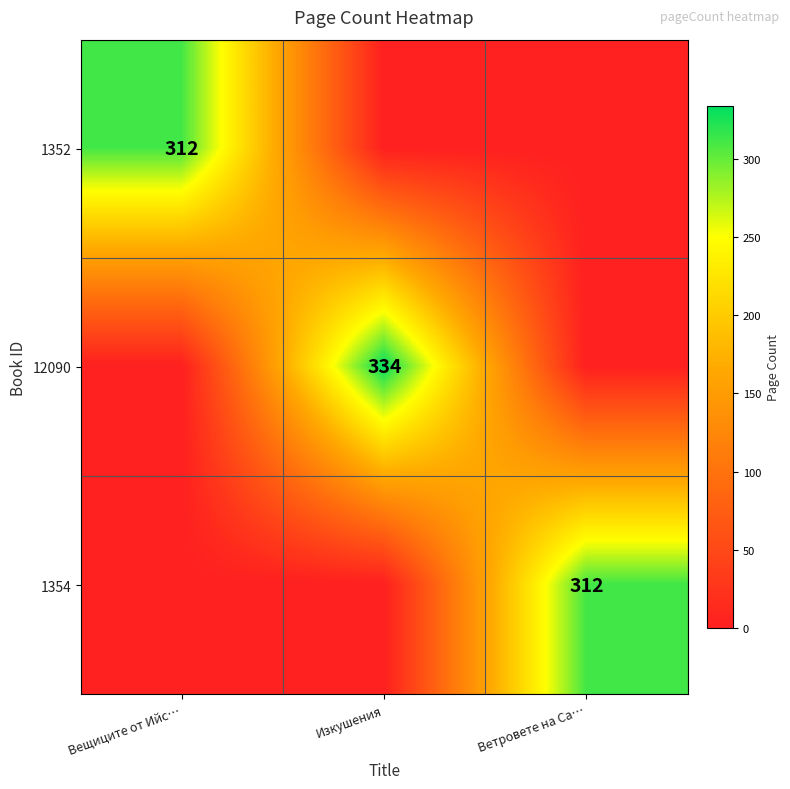

The 1354 series shows 312 at Ветровете на Са…. True or false?

True